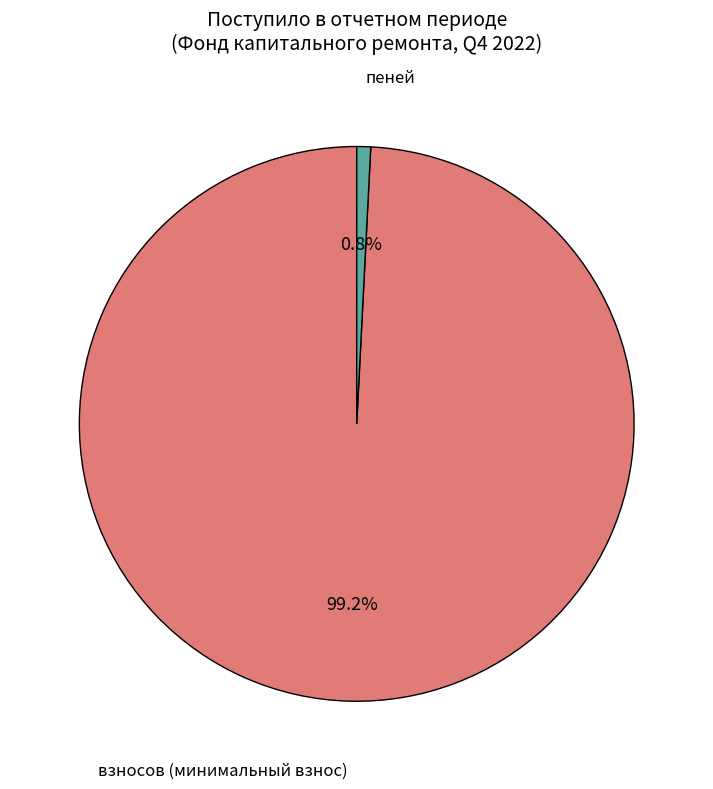

How many slices are in this pie chart?

2